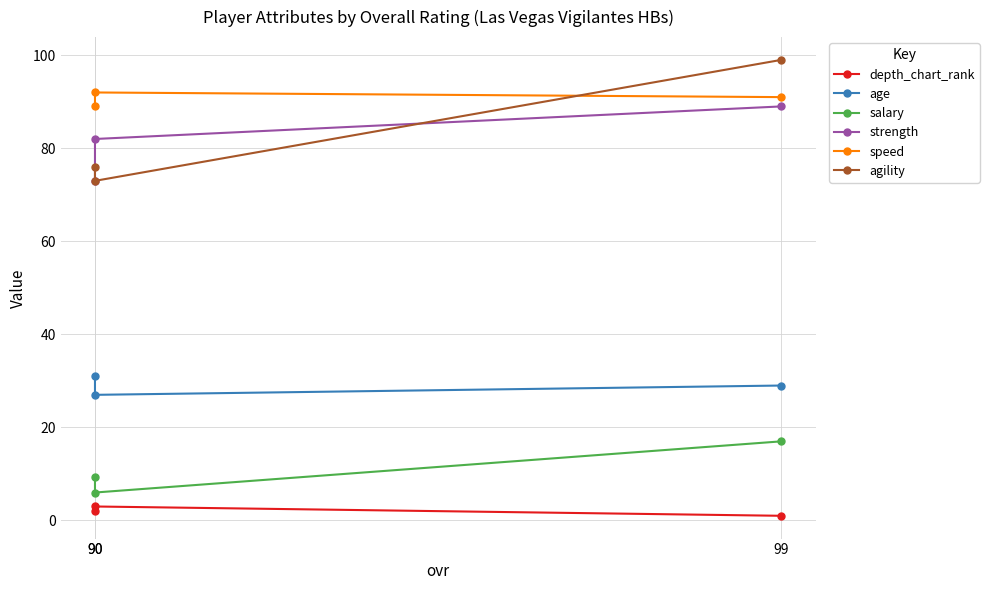

Is it true that agility equals 169.5 at 99?

False